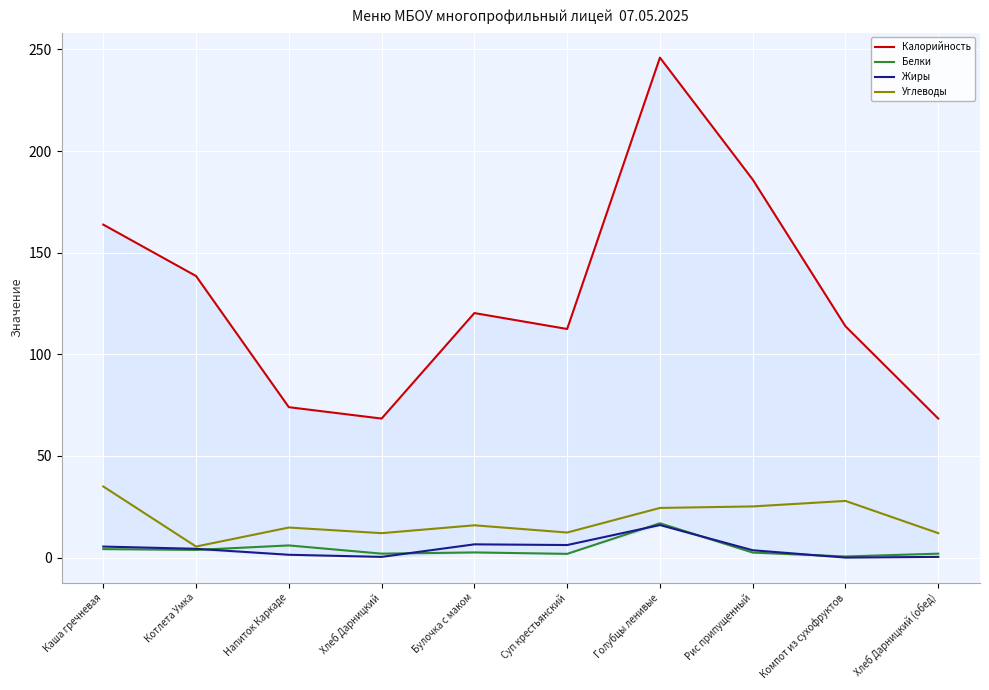

What is the label of the 4th point from the right?

Голубцы ленивые